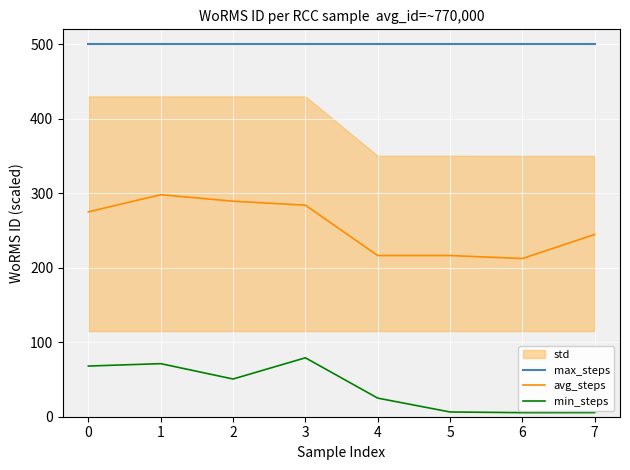

Reading left to right, transcribe all the data shown in this chart.

max_steps: 0=500.0	1=500.0	2=500.0	3=500.0	4=500.0	5=500.0	6=500.0	7=500.0
avg_steps: 0=275.0	1=298.0	2=289.3	3=283.9	4=216.4	5=216.4	6=212.3	7=244.6
min_steps: 0=68.0	1=71.2	2=50.6	3=79.1	4=25.0	5=6.4	6=5.5	7=5.5